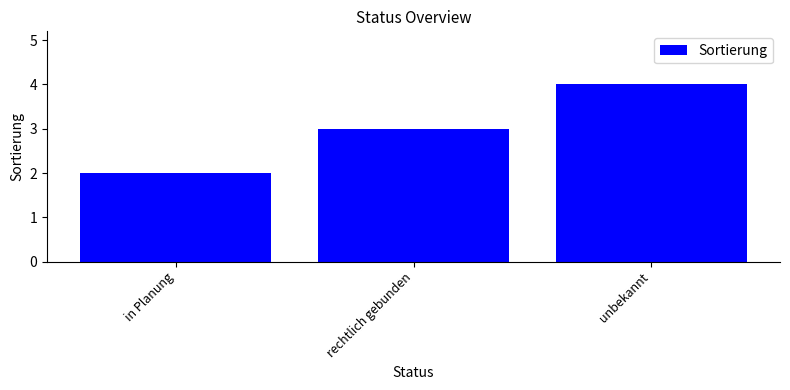

Rank the categories by value from lowest to highest.

in Planung, rechtlich gebunden, unbekannt